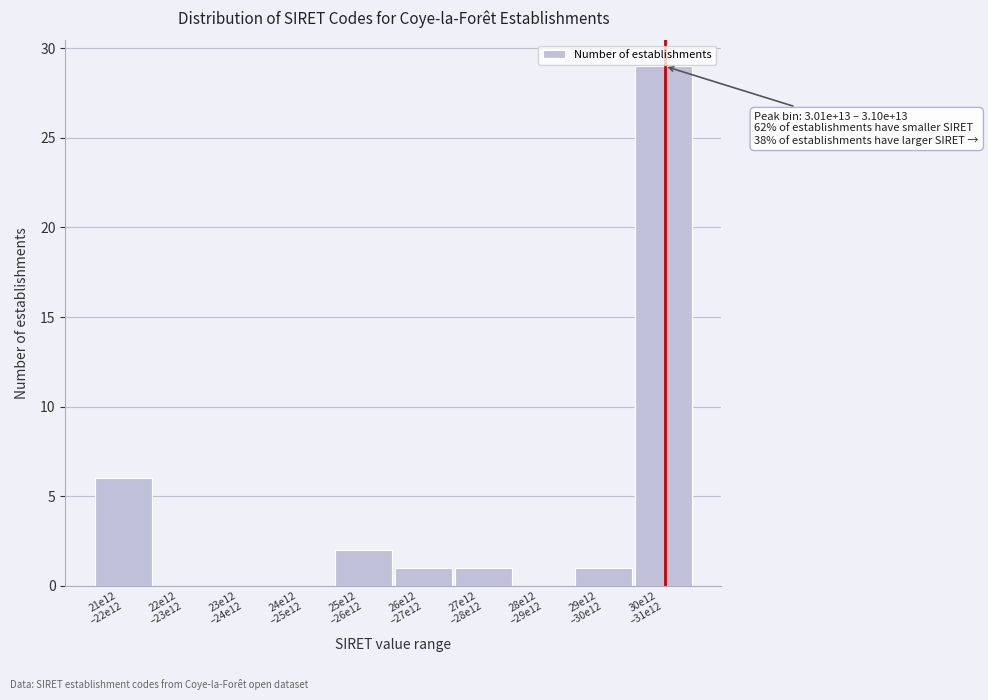

What is the sum of all values?

40